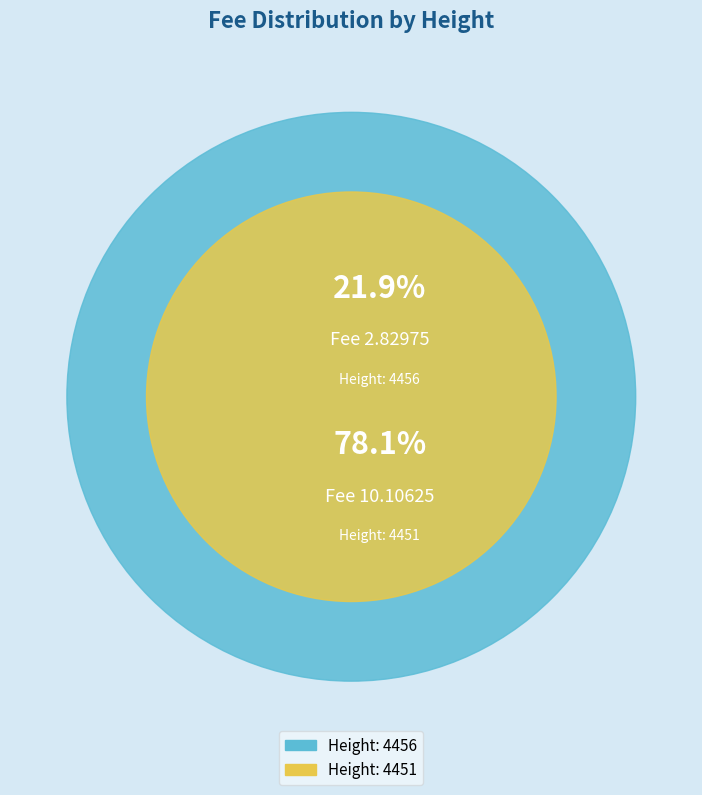

What is the largest slice in the pie chart?

4451